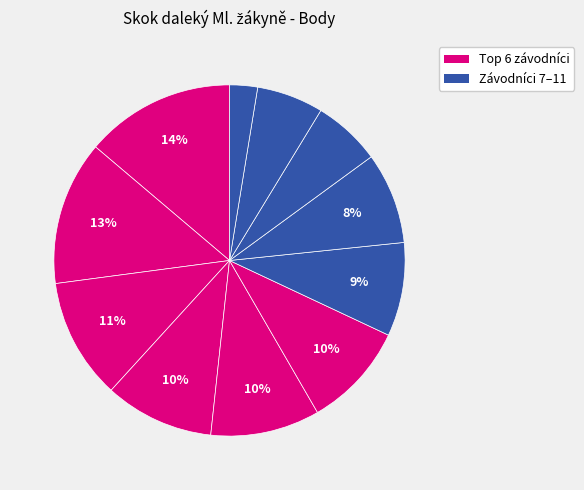

Count the number of slices in the pie.

11